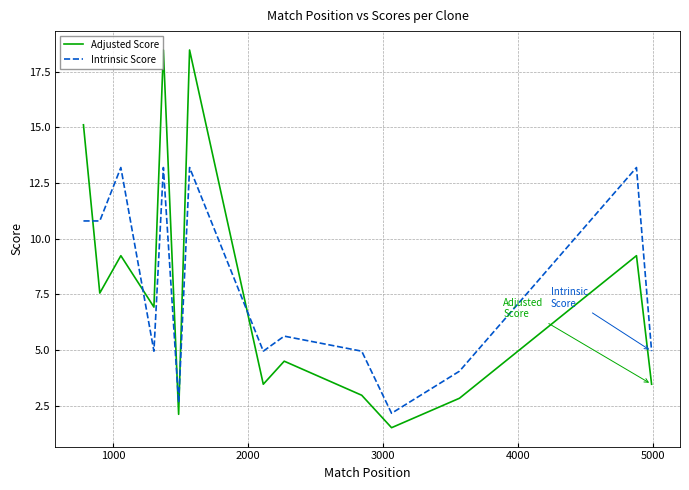

What is the smallest value displayed?

1.5